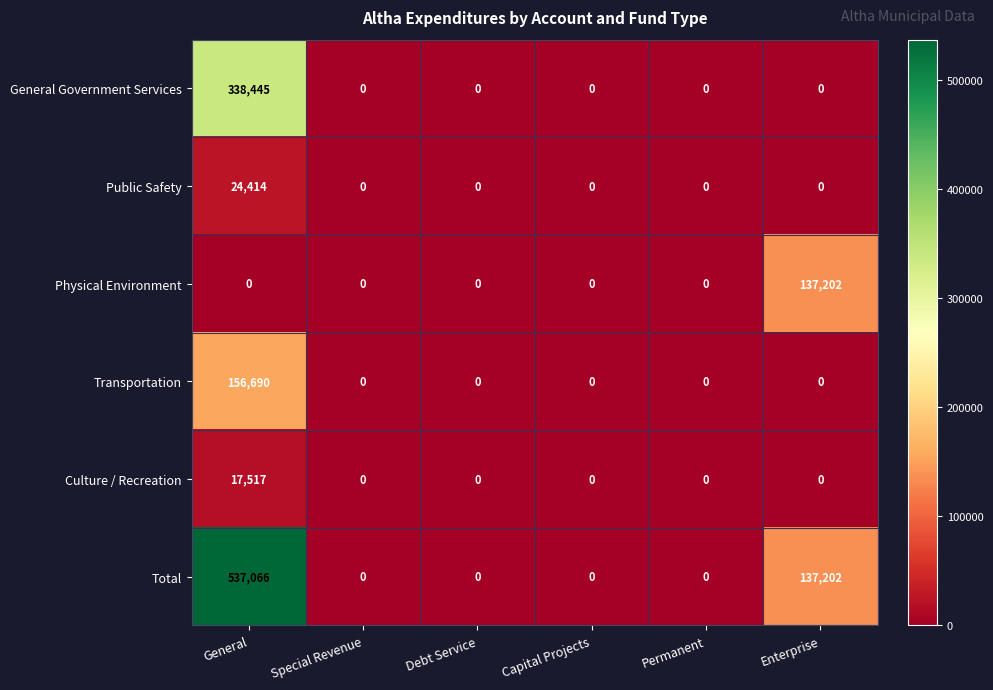

The value of General Government Services at Special Revenue is 0. True or false?

True